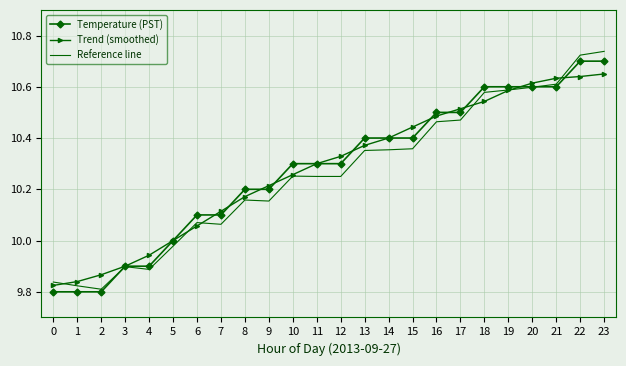

Is the value of Trend (smoothed) at 23 greater than the value of Reference line at 9?

Yes